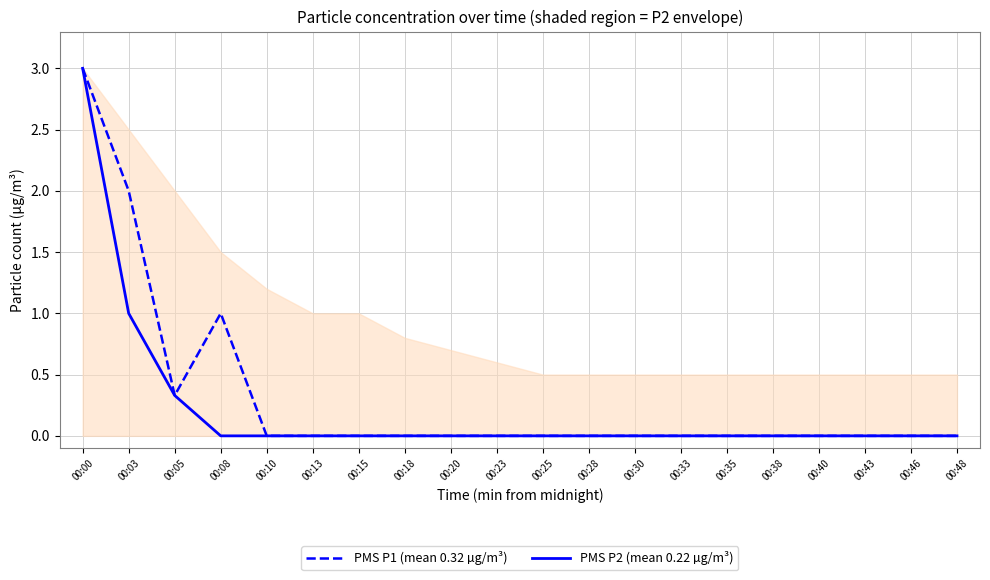

Which series changed the most between 00:03 and 00:40?

PMS P1 (mean 0.32 µg/m³)